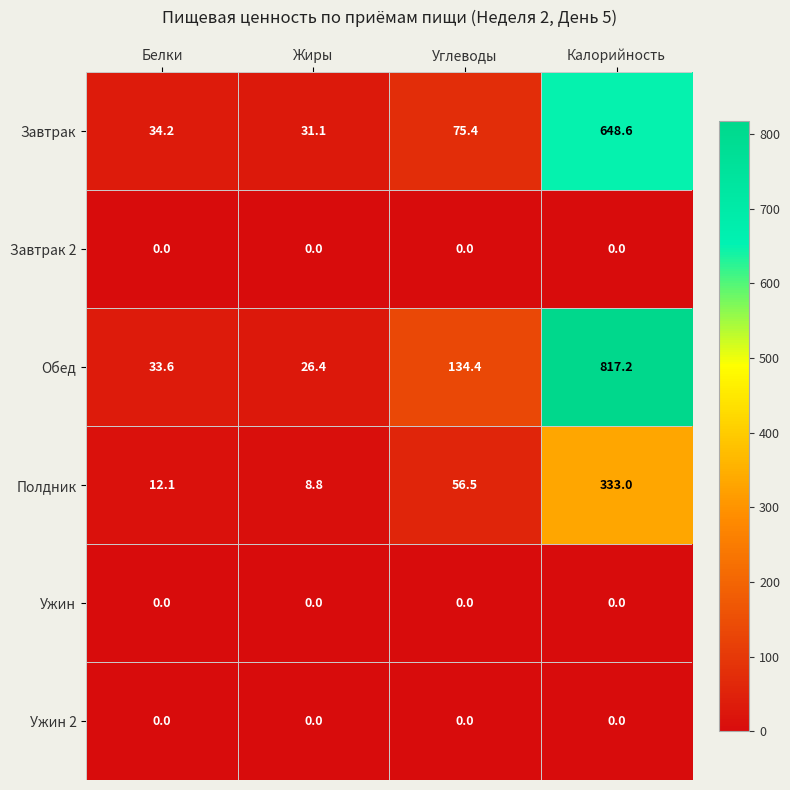

Between Белки and Жиры, which series saw the biggest shift?

Обед